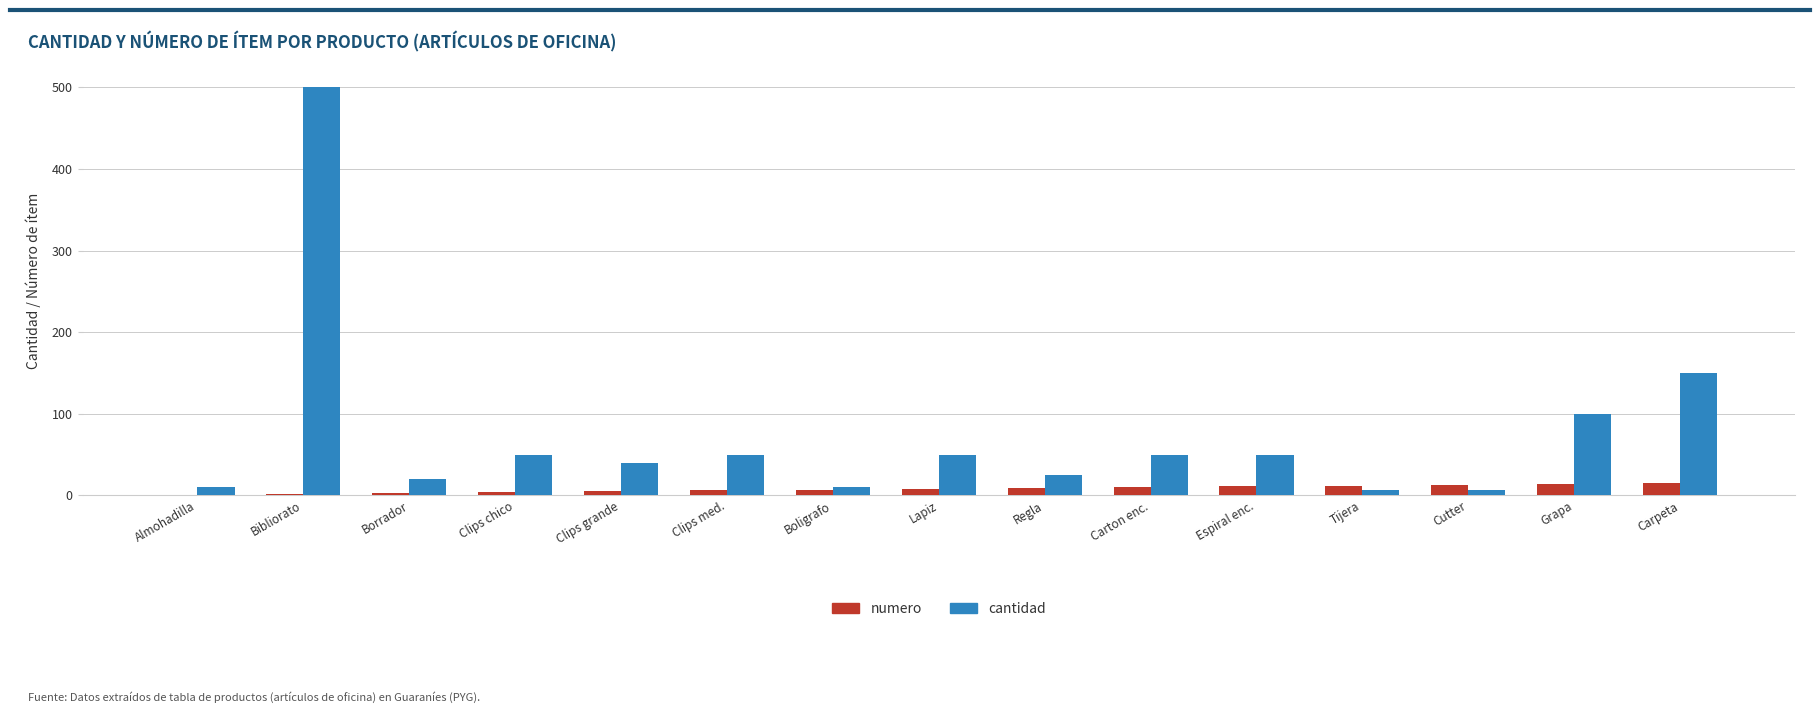

True or false: cantidad has a value of 64 at Clips grande.

False